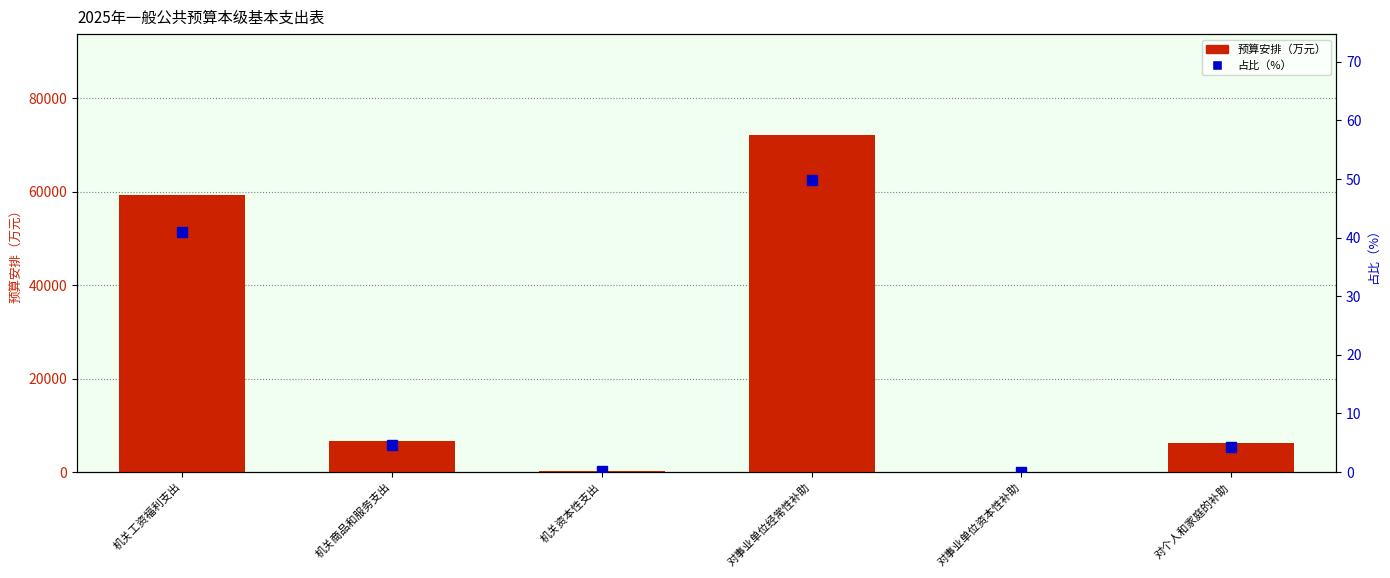

Reading right to left, what are all the values shown in this chart?

预算安排（万元）: 对个人和家庭的补助=6302.0	对事业单位资本性补助=56.0	对事业单位经常性补助=72062.0	机关资本性支出=165.0	机关商品和服务支出=6682.0	机关工资福利支出=59356.0
占比（%）: 对个人和家庭的补助=4.4	对事业单位资本性补助=0.0	对事业单位经常性补助=49.8	机关资本性支出=0.1	机关商品和服务支出=4.6	机关工资福利支出=41.0